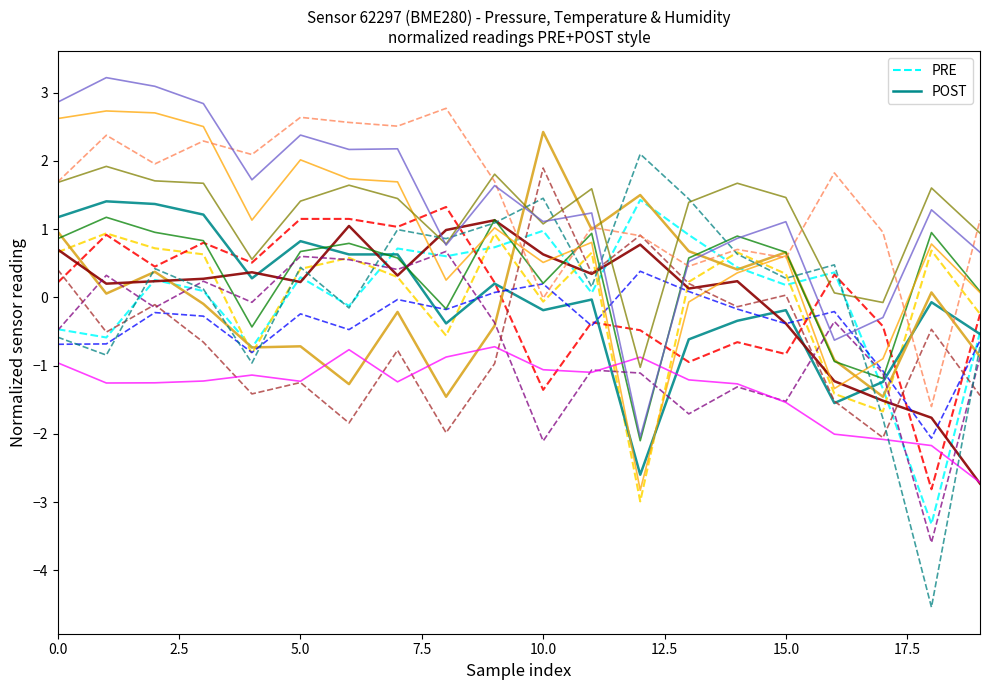

Does the chart have visible grid lines?

No